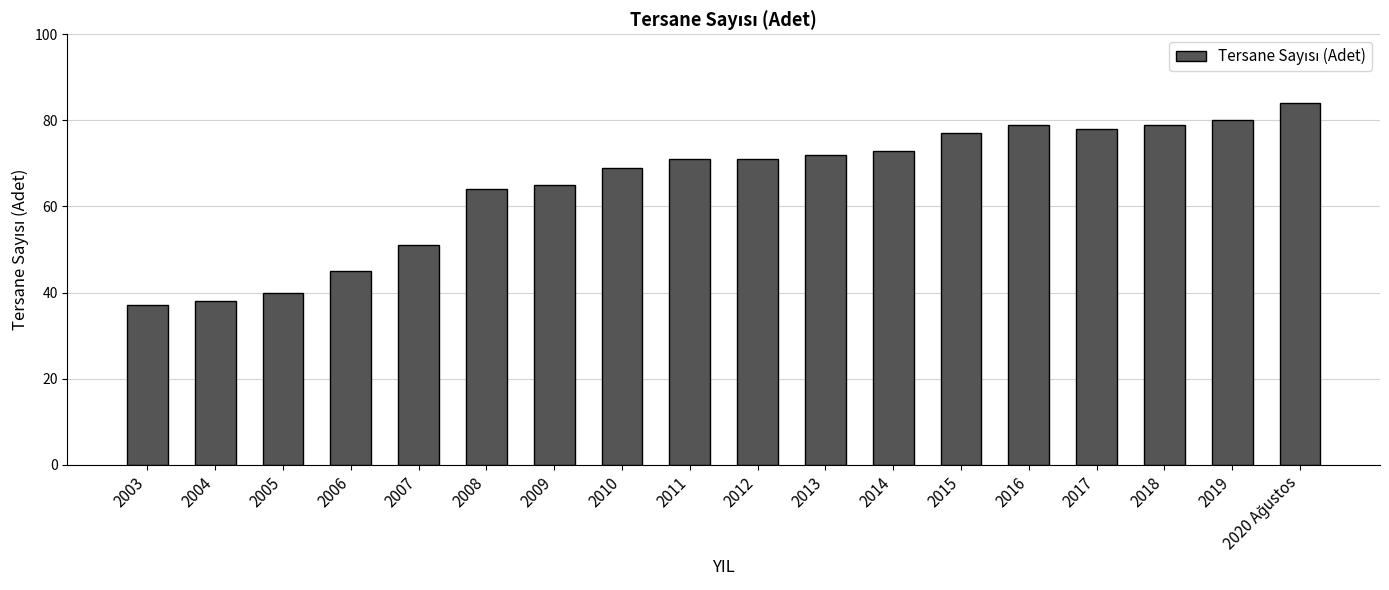

The value at 2015 is 77. True or false?

True